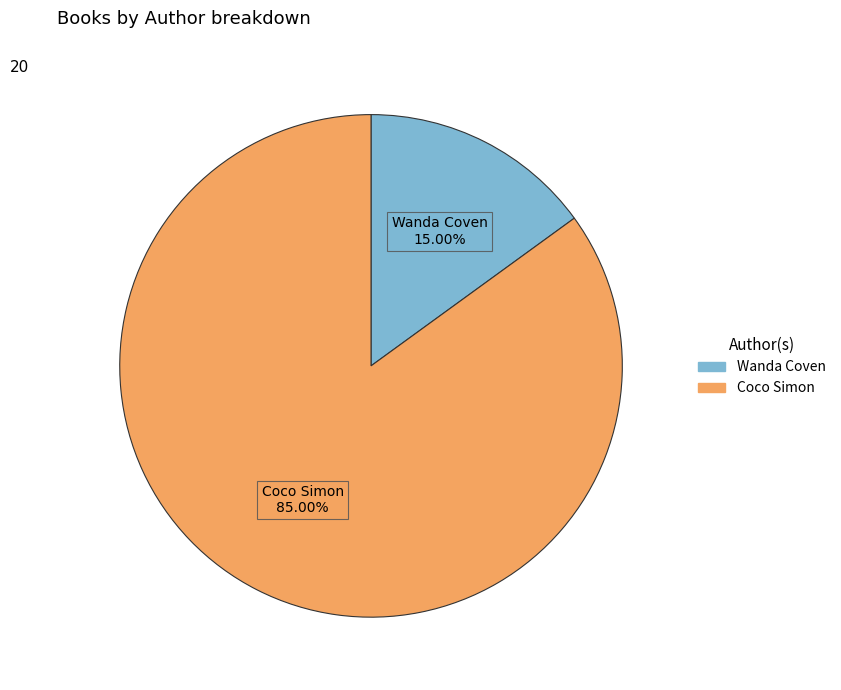

Is there any slice that represents more than half of the pie?

Yes